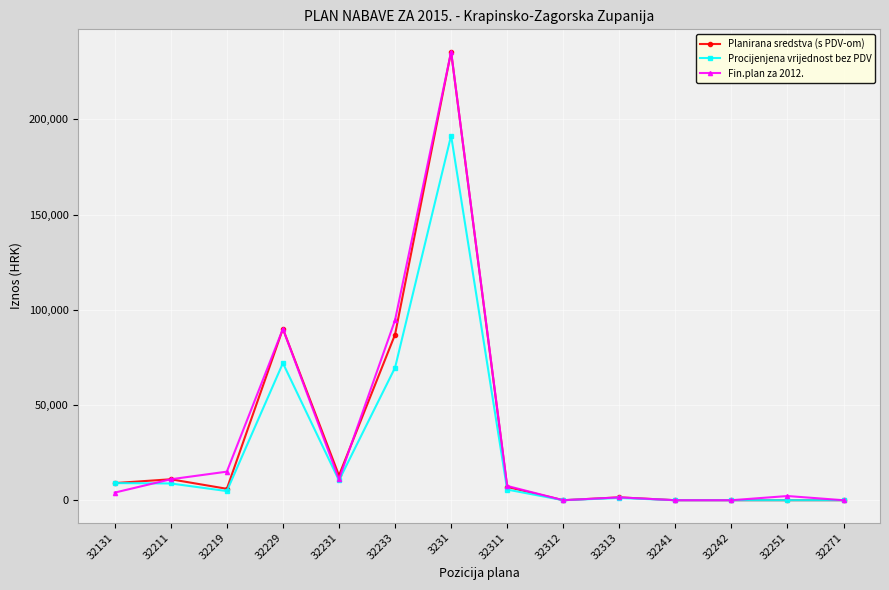

True or false: Fin.plan za 2012. and Procijenjena vrijednost bez PDV cross at least once.

True